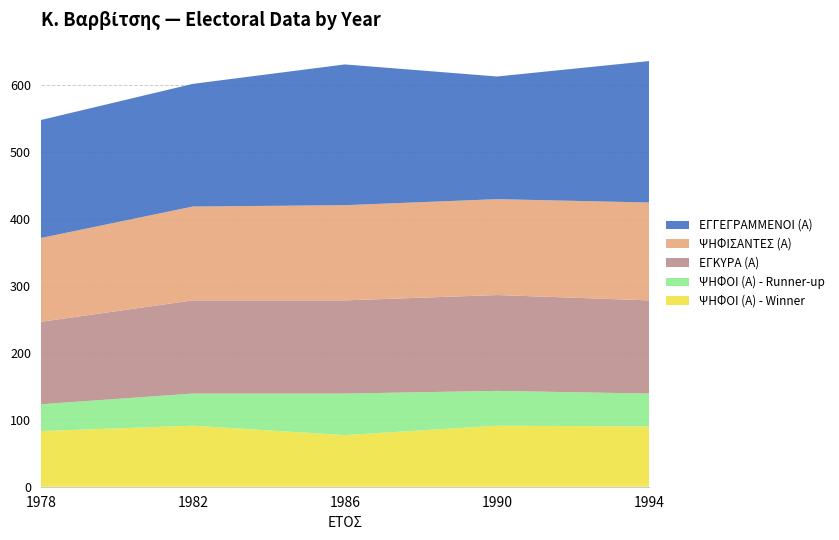

Reading left to right, what are all the values shown in this chart?

ΨΗΦΟΙ (Α) - Winner: 1978=83	1982=91	1986=77	1990=91	1994=90
ΨΗΦΟΙ (Α) - Runner-up: 1978=40	1982=48	1986=62	1990=52	1994=49
ΕΓΚΥΡΑ (Α): 1978=123	1982=139	1986=139	1990=143	1994=139
ΨΗΦΙΣΑΝΤΕΣ (Α): 1978=125	1982=140	1986=142	1990=143	1994=146
ΕΓΓΕΓΡΑΜΜΕΝΟΙ (Α): 1978=176	1982=183	1986=210	1990=183	1994=211